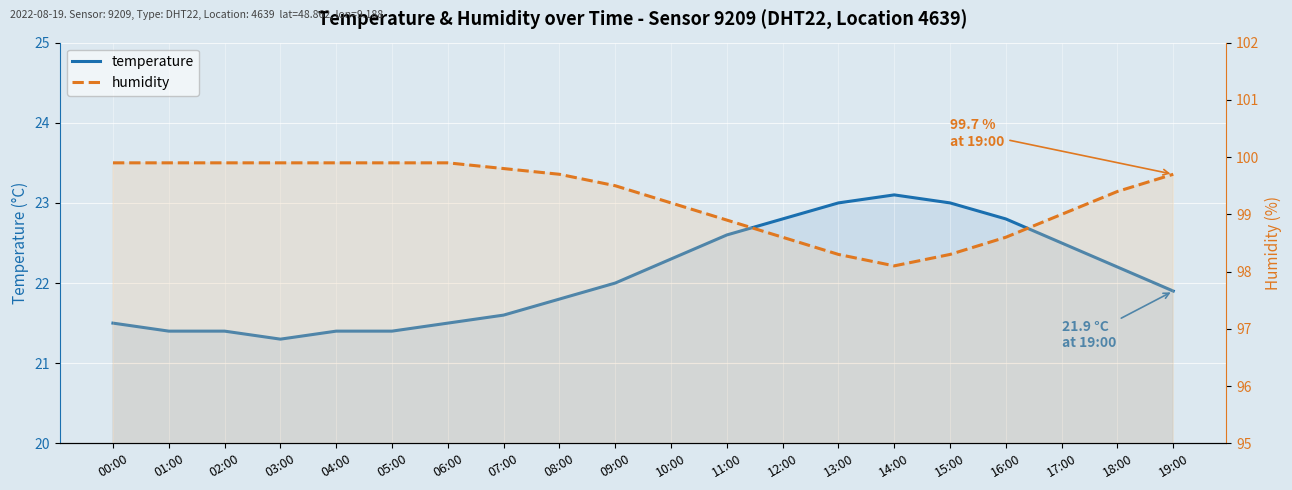

What is the value of the temperature point at the 14th from the left?

23.0